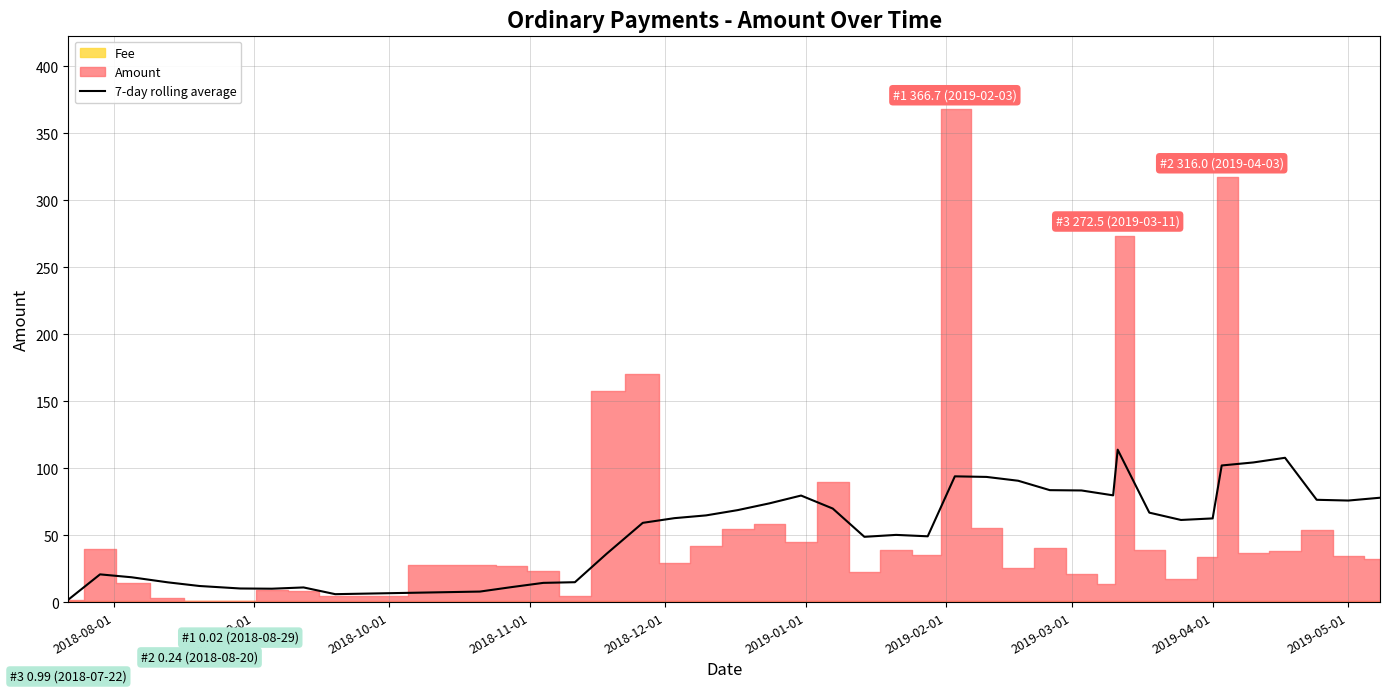

The chart shows a value of 22.6 at 2018-11-01. True or false?

False